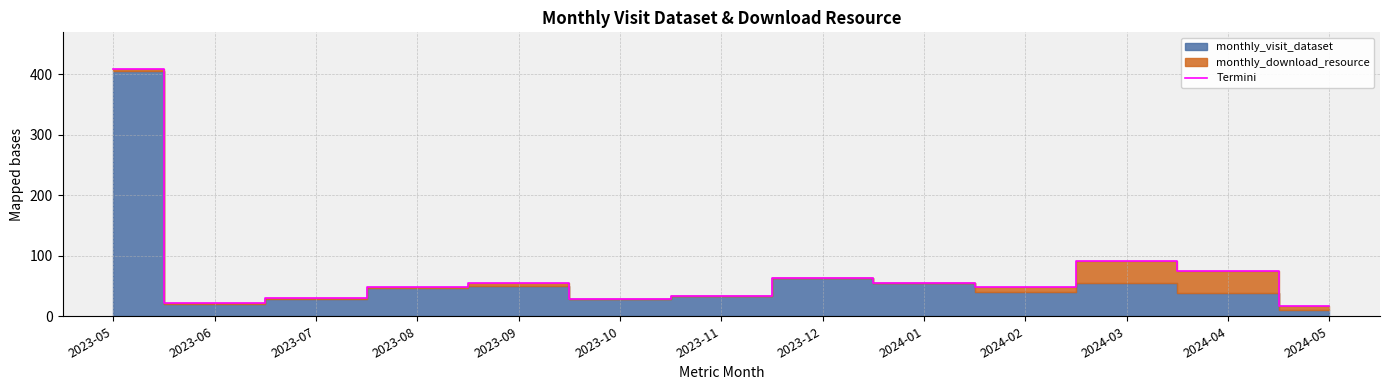

At which category does the data reach its first local peak?

2023-09